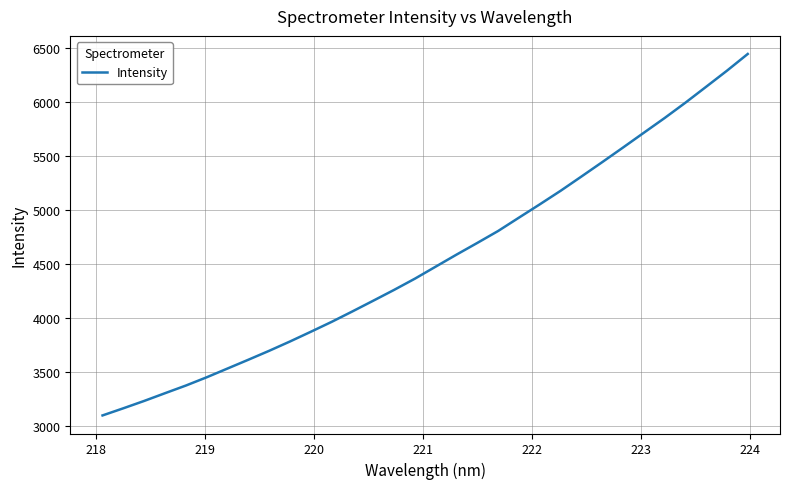

What is the maximum value shown in the chart?

6443.8